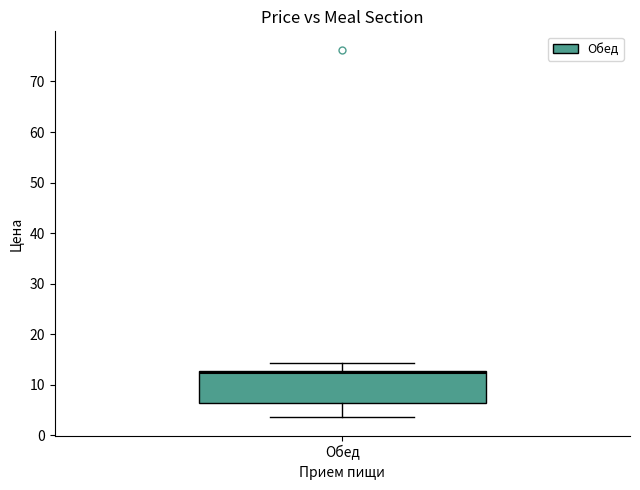

Transcribe this box plot: give where the median line is, the range the box spans, and where the two whiskers end, as read against the y-axis. The values are not printed on the chart, so give them approximately, as read against the axis.

median 12, box 7 to 13, whiskers 4 to 14